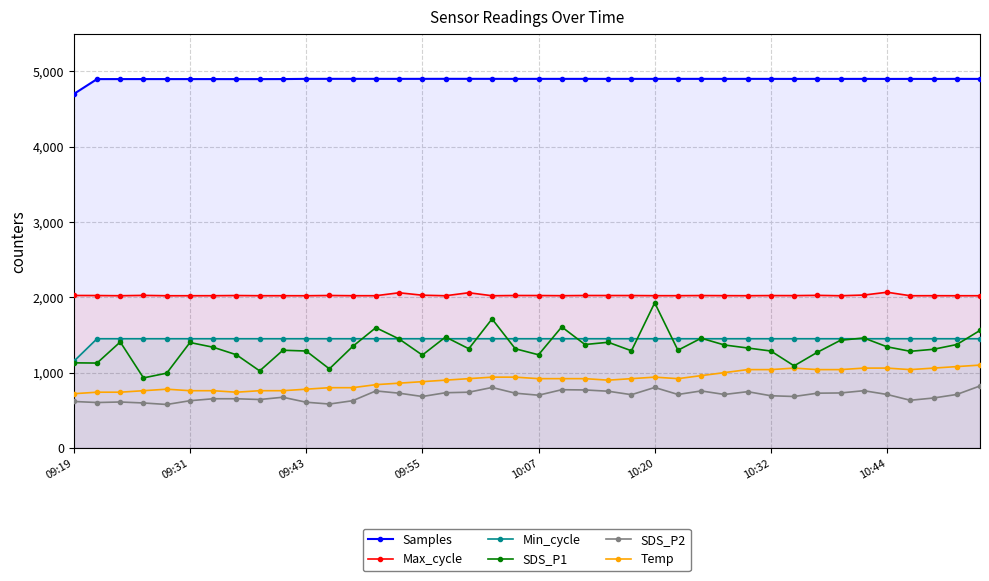

What is the minimum value for Samples?

4699.6